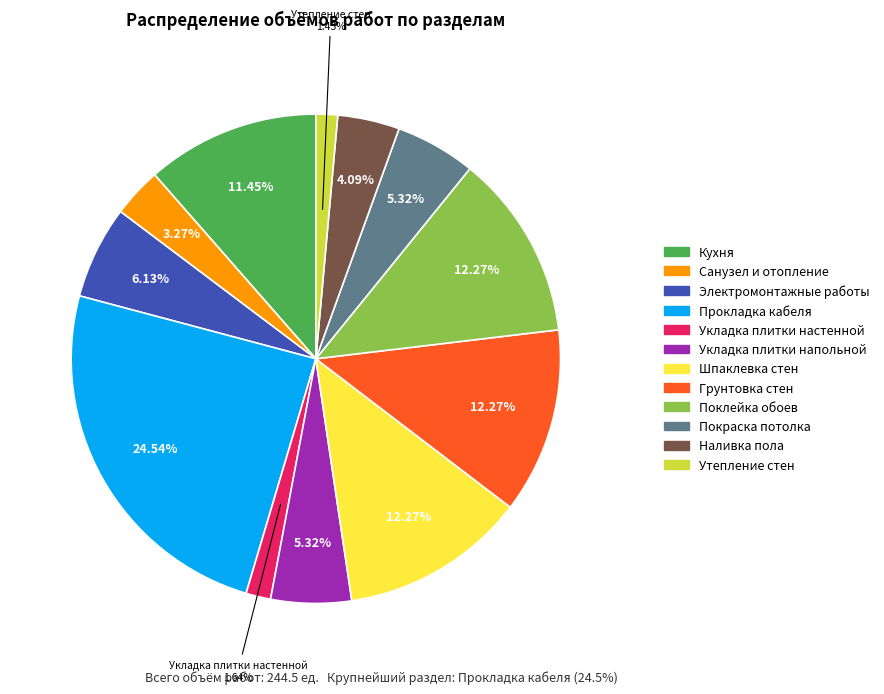

To the nearest percent, what percentage of the pie is Электромонтажные работы?

6%